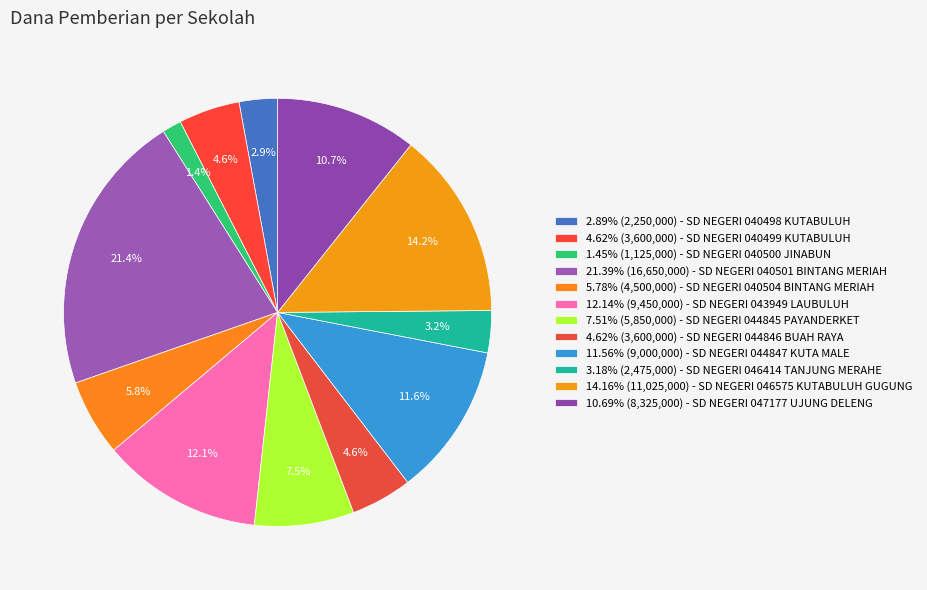

How many segments does this pie chart have?

12